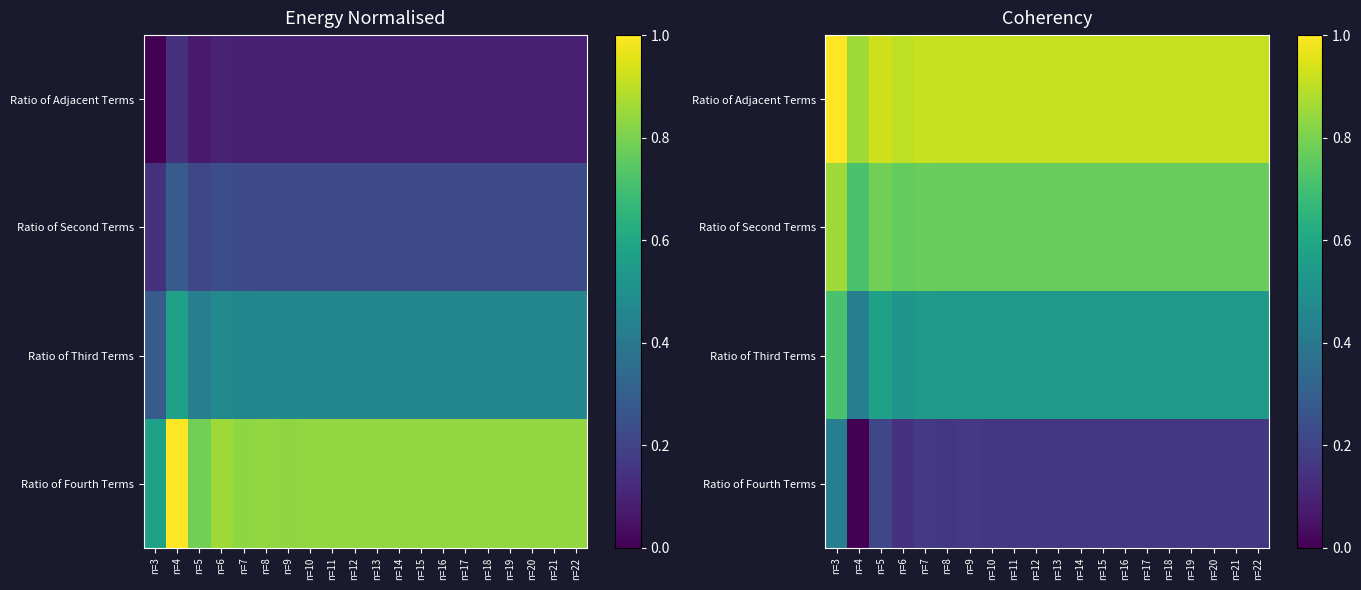

List the series in order of their overall mean, highest first.

Ratio of Adjacent Terms, Ratio of Second Terms, Ratio of Third Terms, Ratio of Fourth Terms